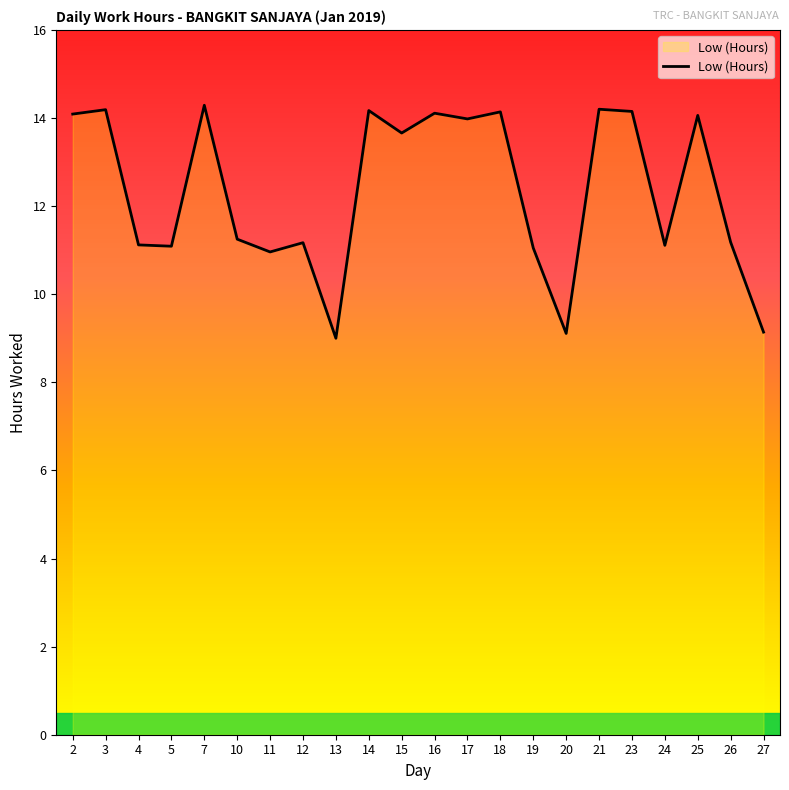

What is the greatest value displayed?

14.3